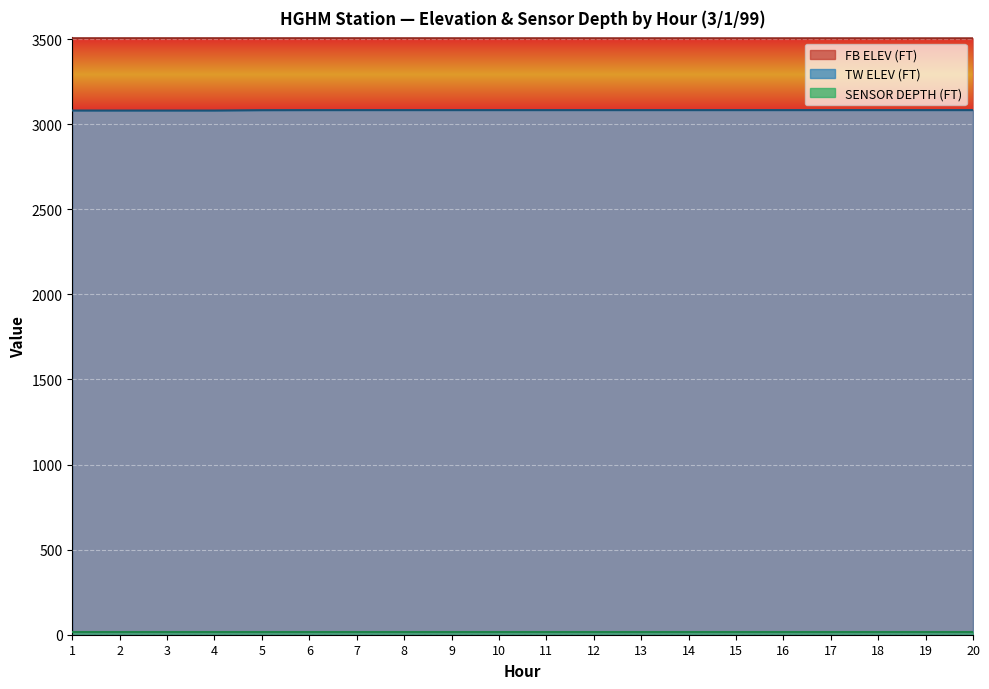

What is the total value across all series at 12?

6602.9